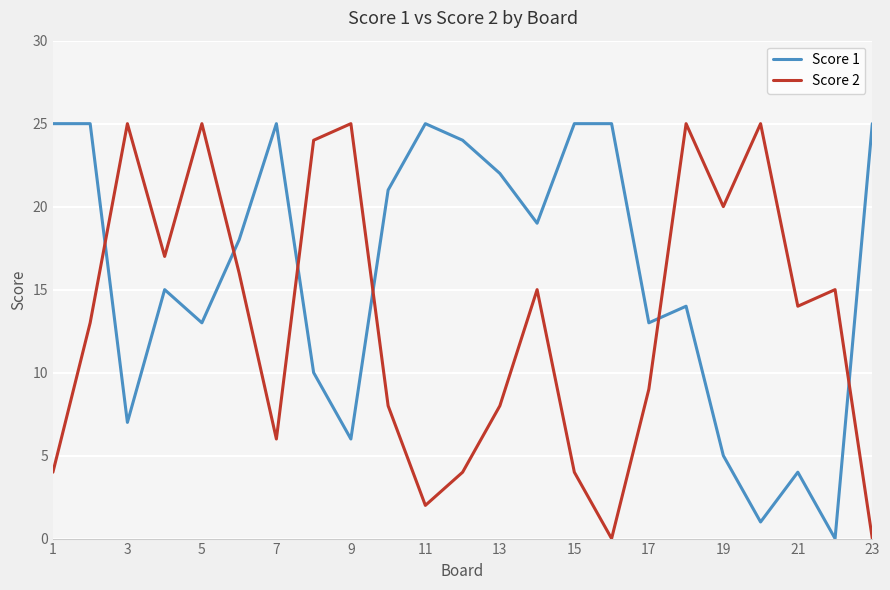

Rank the series by their average value, from lowest to highest.

Score 2, Score 1